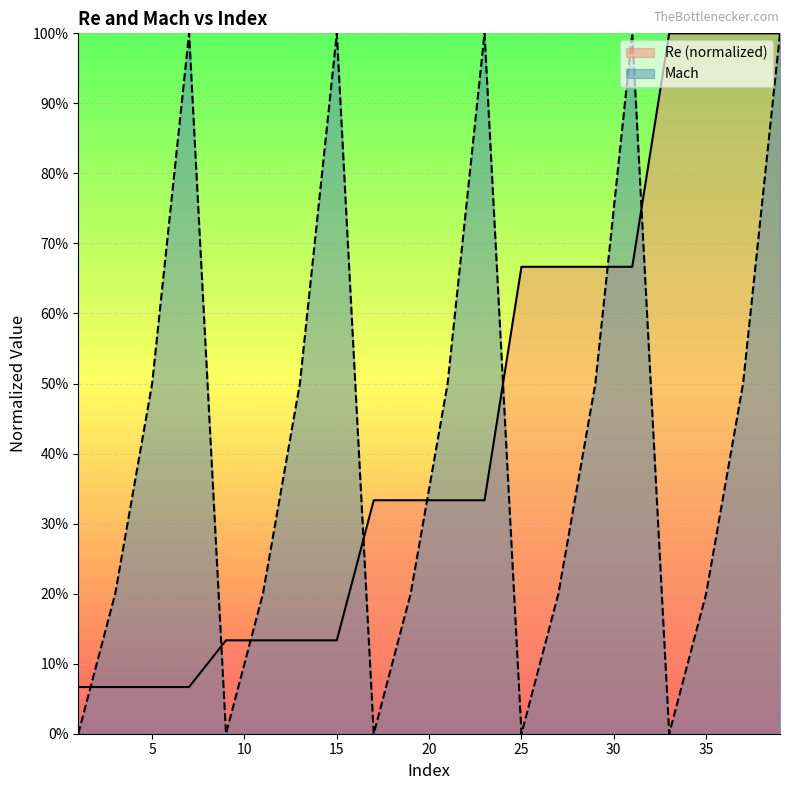

How many lines are shown in the chart?

2